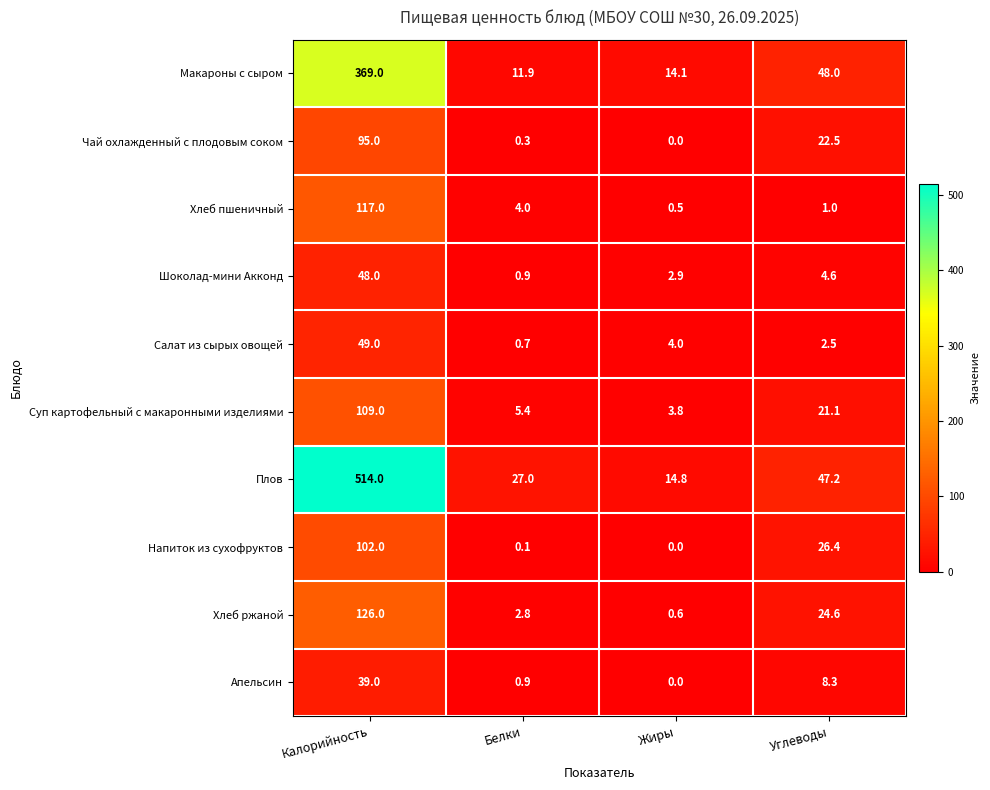

The value of Чай охлажденный с плодовым соком at Жиры is 0.0. True or false?

True